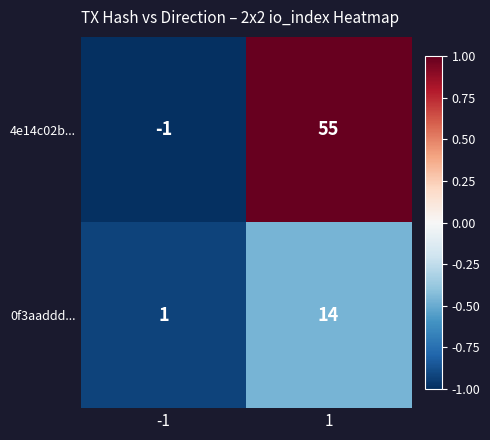

Rank the series at 1 from lowest to highest value.

0f3aaddd..., 4e14c02b...